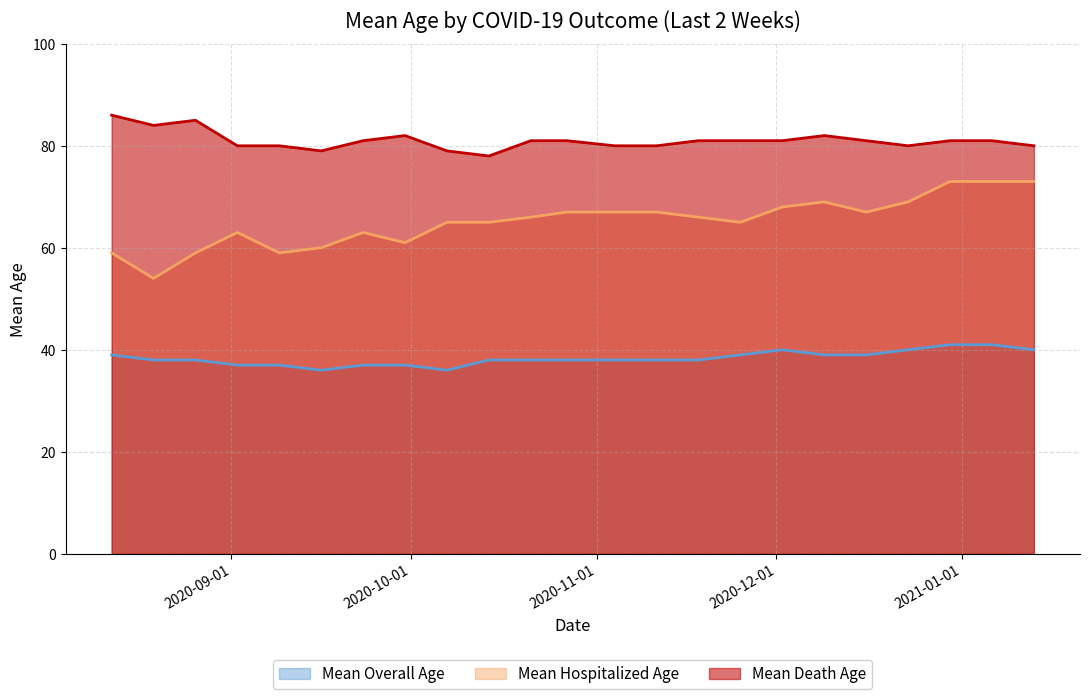

Is the value of Mean Overall Age at 2020-08-12 greater than the value of Mean Hospitalized Age at 2020-09-16?

No